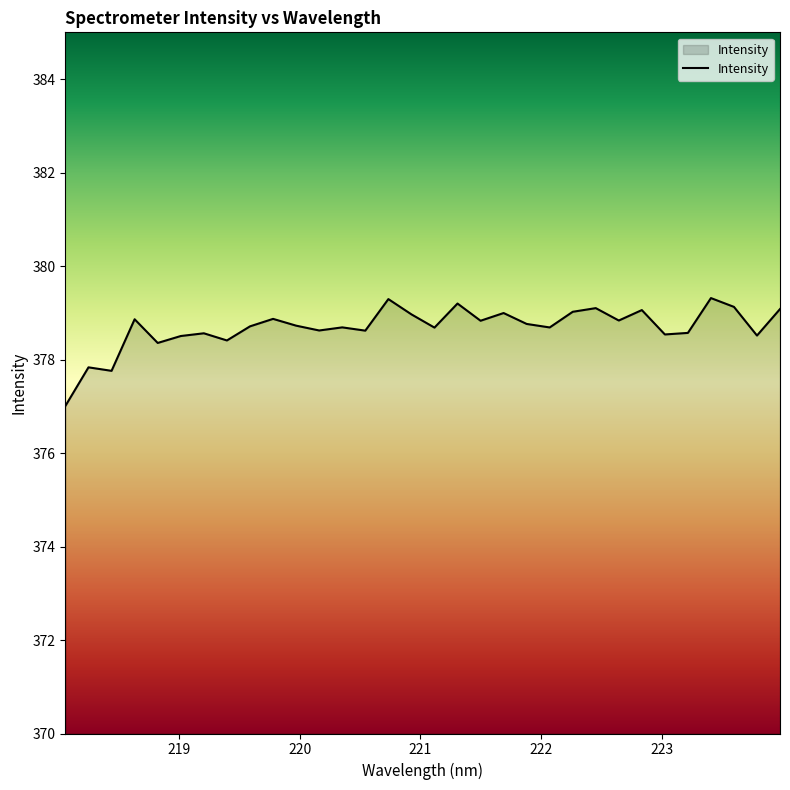

What is the difference between the maximum and minimum values?

2.3